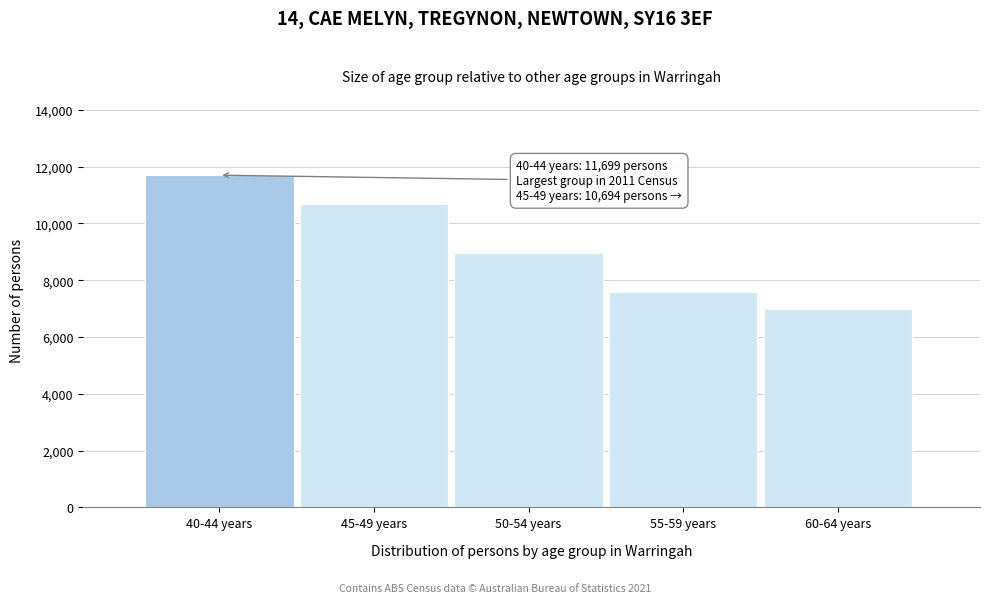

Reading left to right, list all the values displayed in this chart.

40-44 years=11699	45-49 years=10694	50-54 years=8968	55-59 years=7582	60-64 years=6982